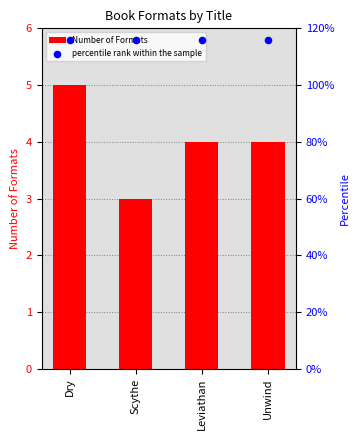

Which series has the widest spread of Y values?

Number of Formats